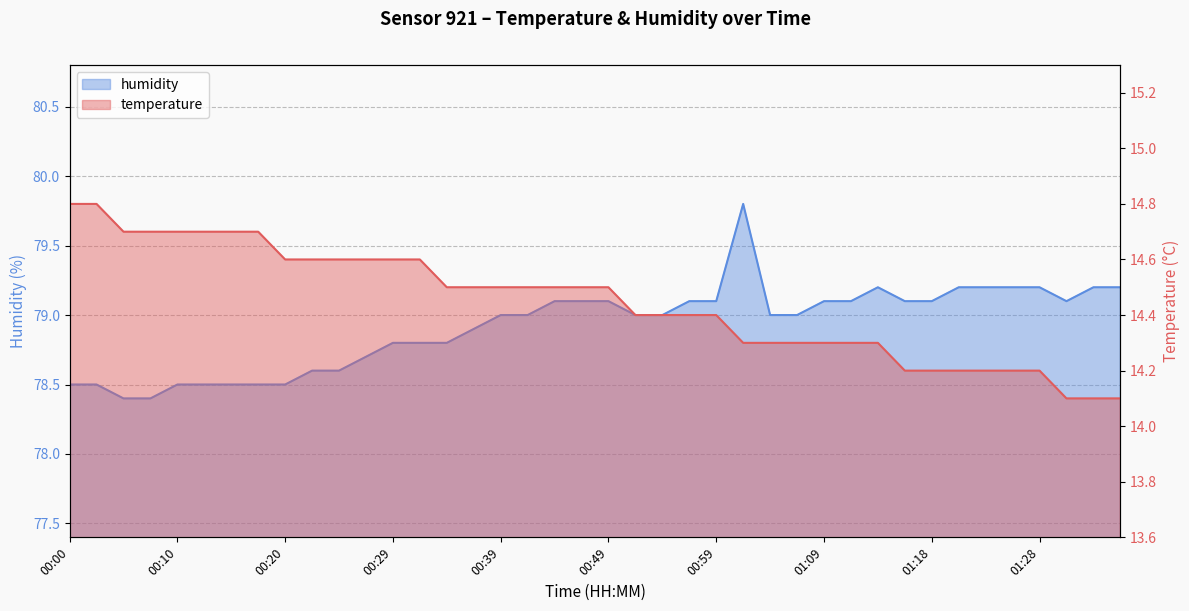

What is the label of the 17th point from the left?

00:39